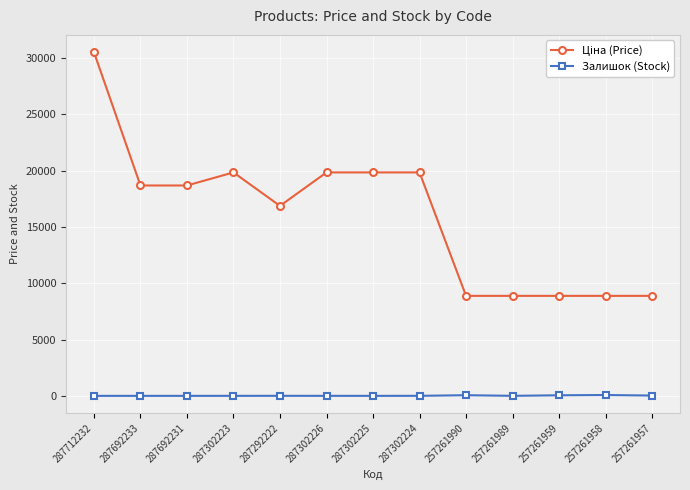

How many distinct data groups are displayed?

2